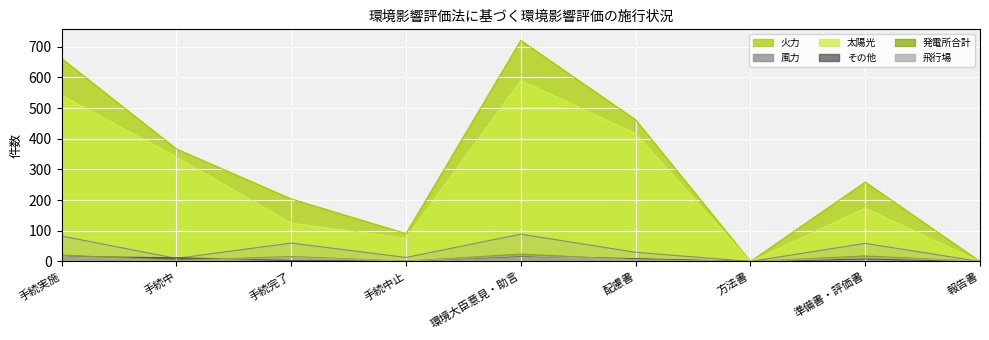

Is the value of 発電所合計 at 手続完了 greater than the value of 飛行場 at 手続中?

Yes